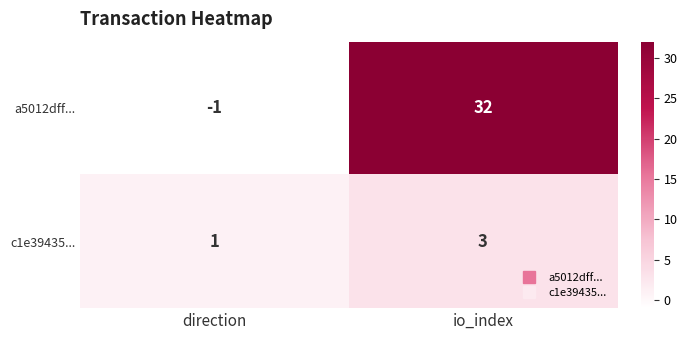

At how many categories does at least one series exceed 0?

2